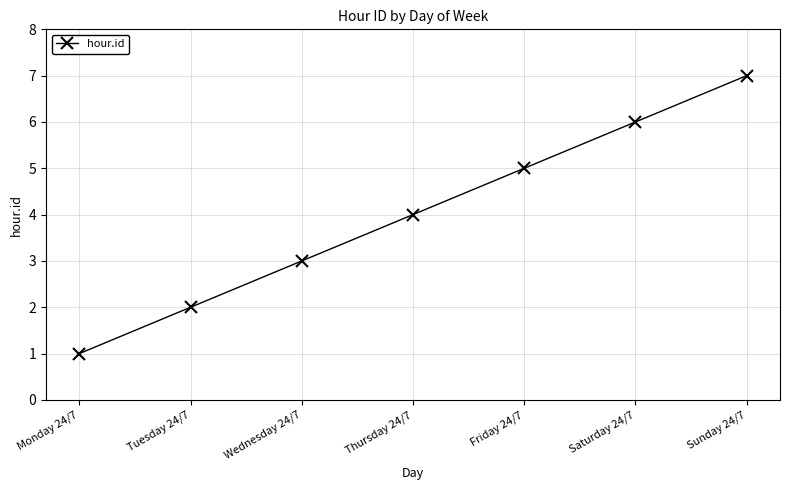

What is the difference between the values at Wednesday 24/7 and Tuesday 24/7?

1